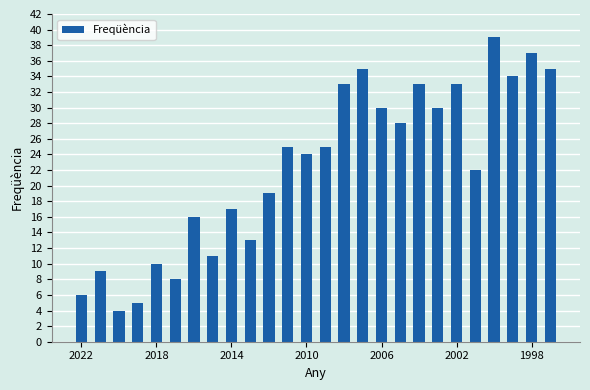

What is the maximum value shown in the chart?

39